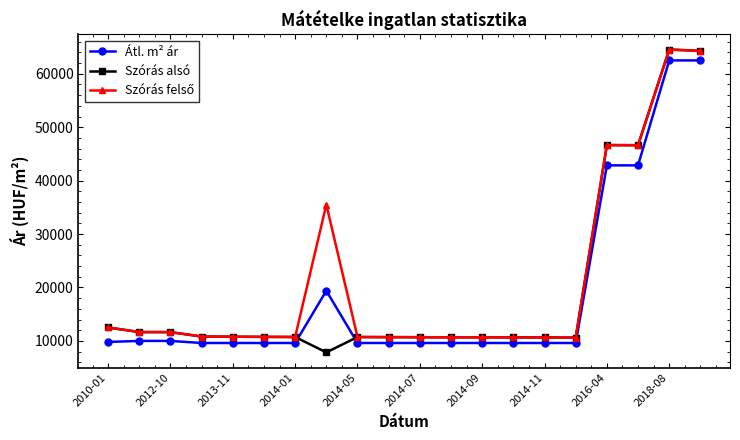

What is the maximum value shown in the chart?

64527